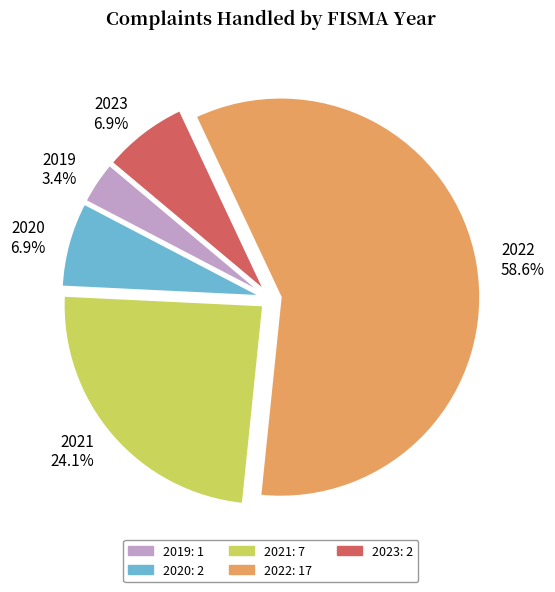

Which slice is the smallest?

2019